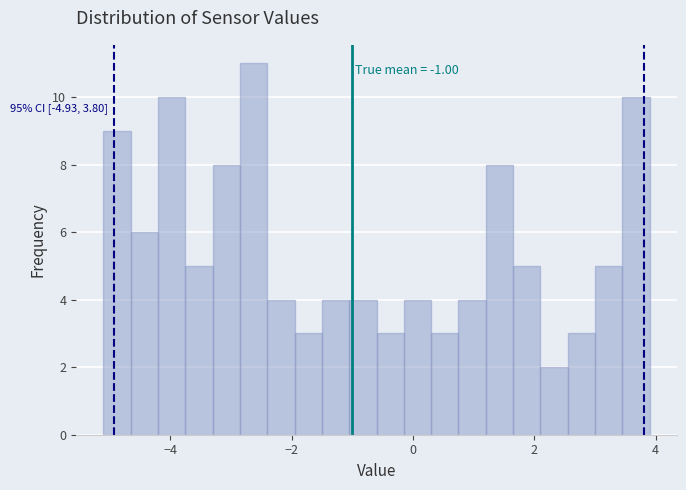

Around what value on the x-axis is the tallest bar? Give the approximate position of its centre, as read against the axis.

-2.6